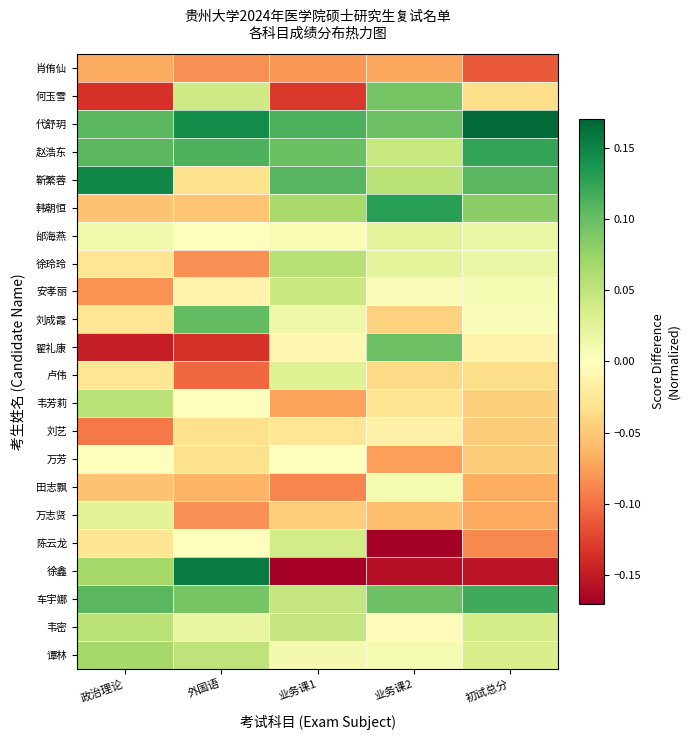

Which has a higher value, 业务课2 or 初试总分?

业务课2